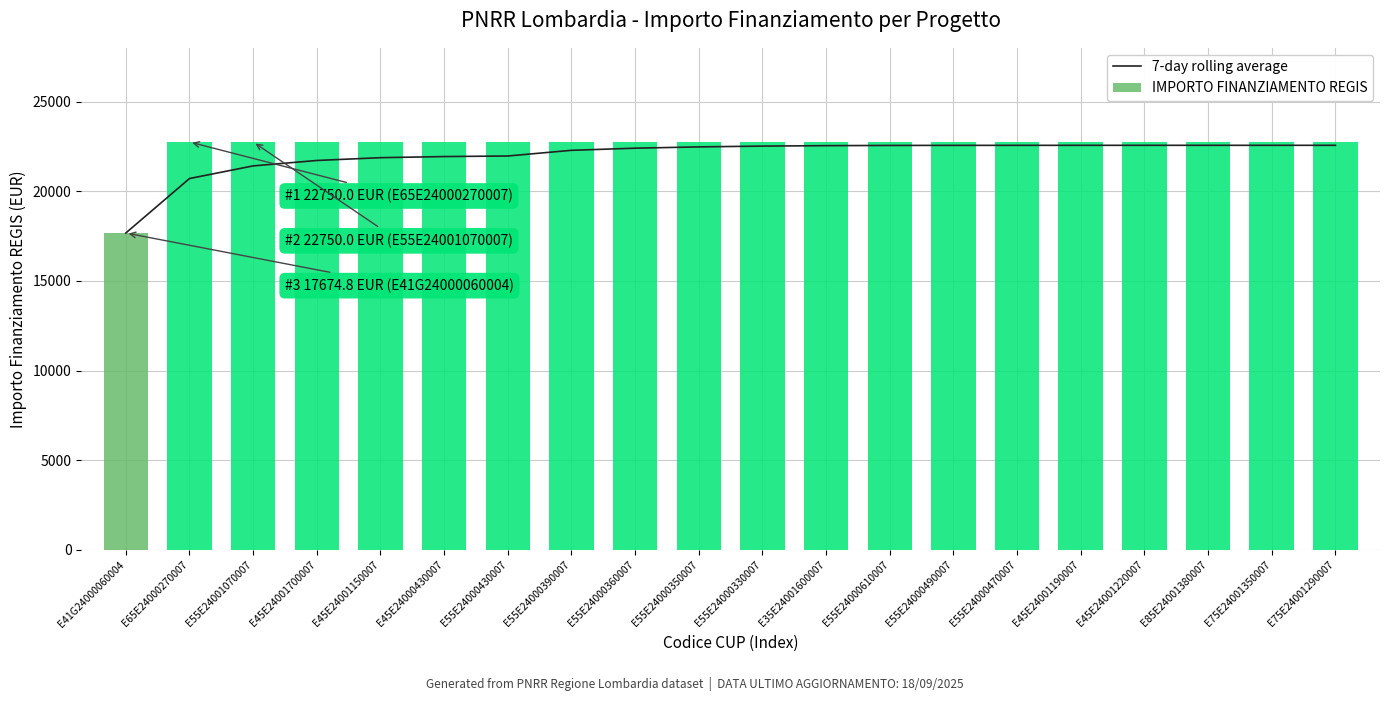

What is the highest value of the IMPORTO FINANZIAMENTO REGIS series?

22750.0